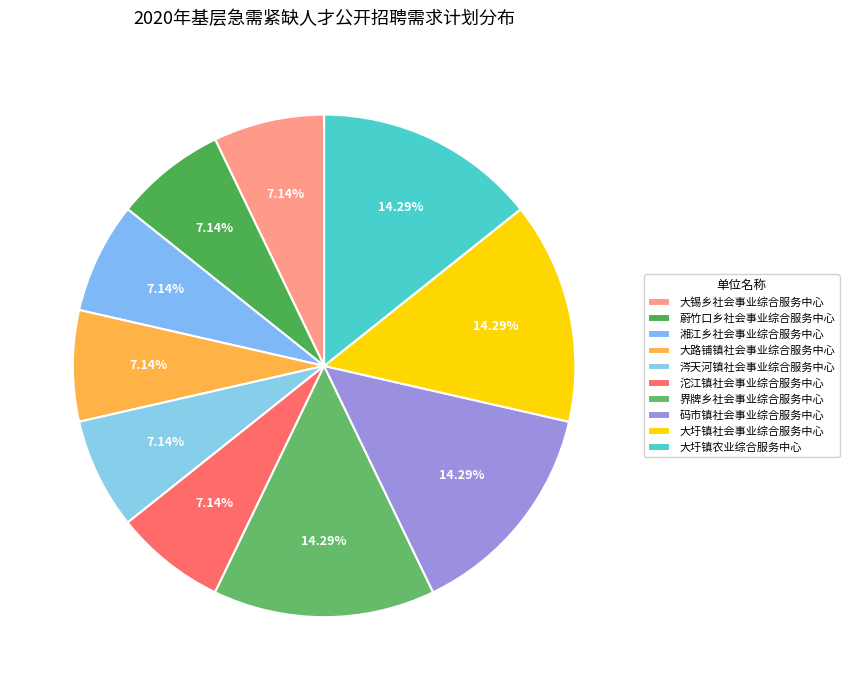

How many slices are in this pie chart?

10